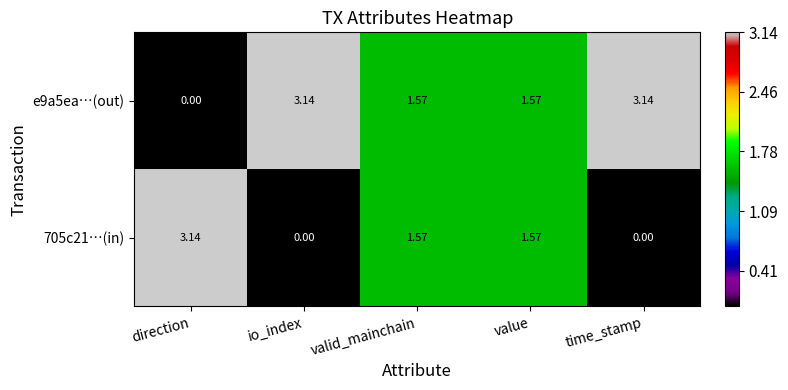

At which label does e9a5ea…(out) first exceed 1?

io_index